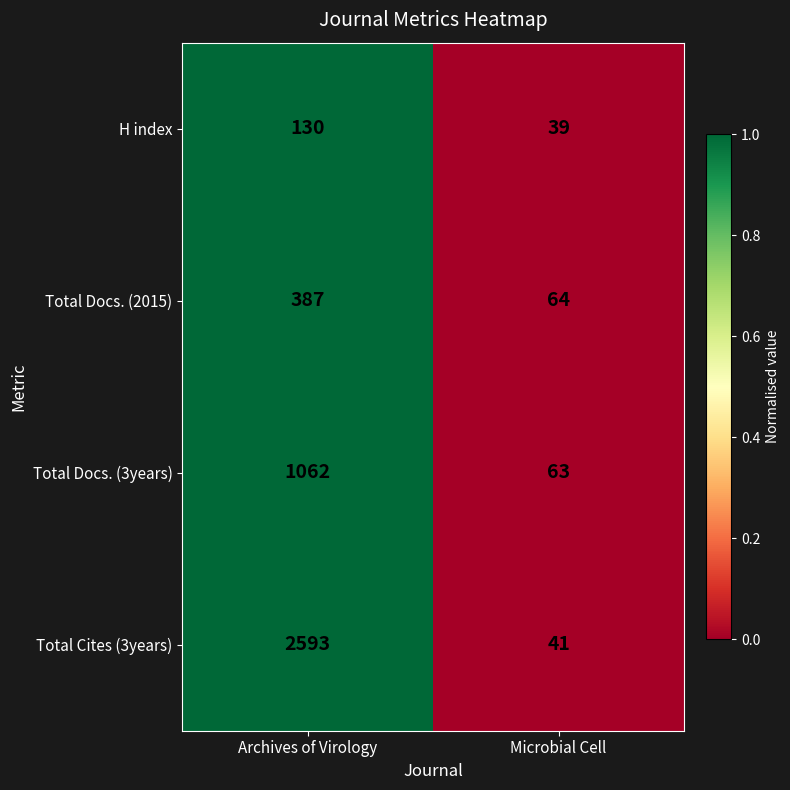

Reading left to right, transcribe all the data shown in this chart.

H index: 130	39
Total Docs. (2015): 387	64
Total Docs. (3years): 1062	63
Total Cites (3years): 2593	41